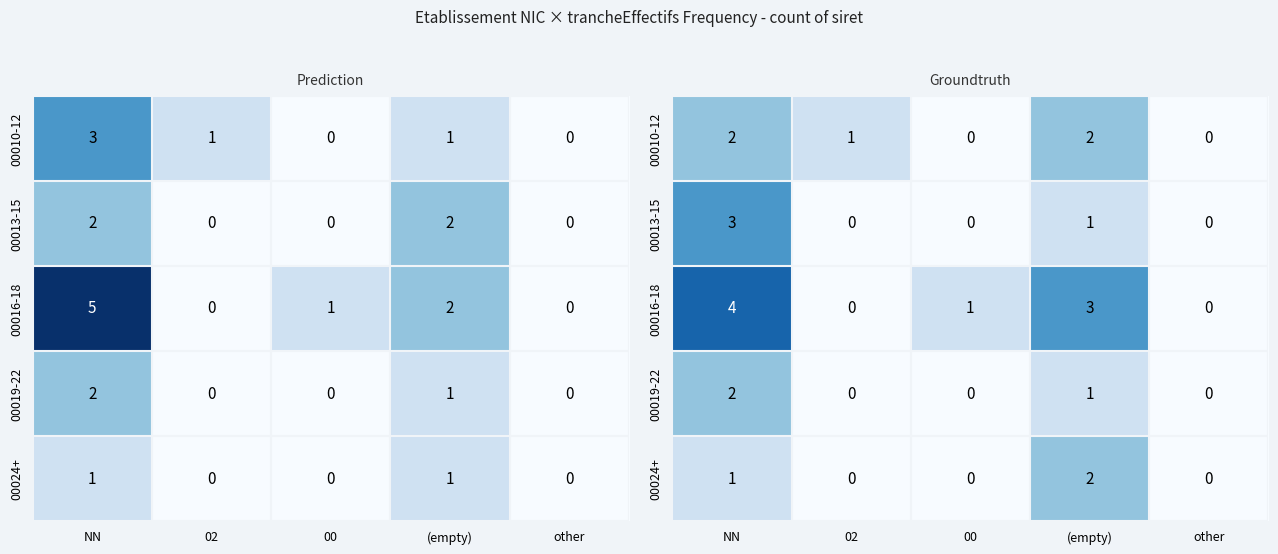

True or false: 00016-18 has a value of 3 at (empty).

True